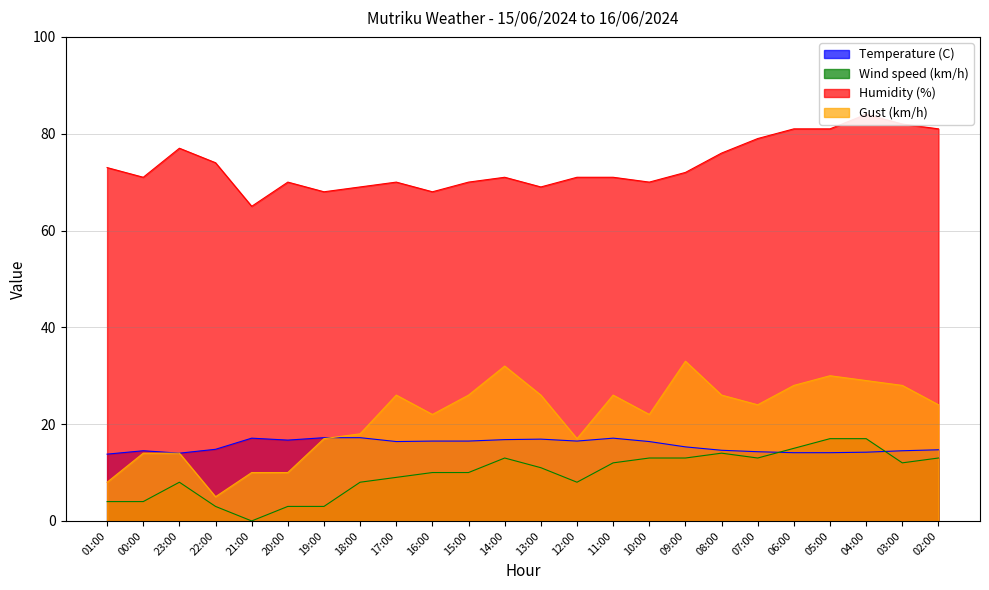

True or false: Humidity (%) and Temperature (C) intersect in this chart.

False